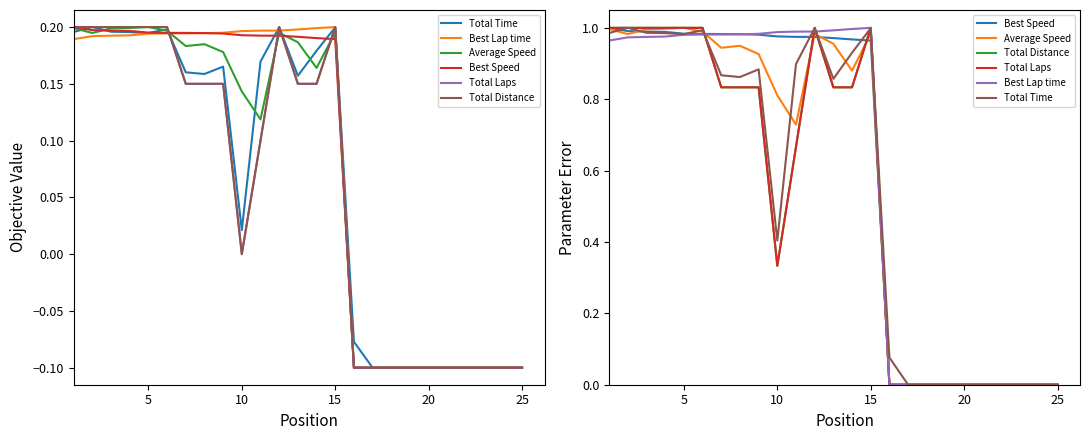

What is the difference between the maximum and minimum values in the Average Speed series?

1.0